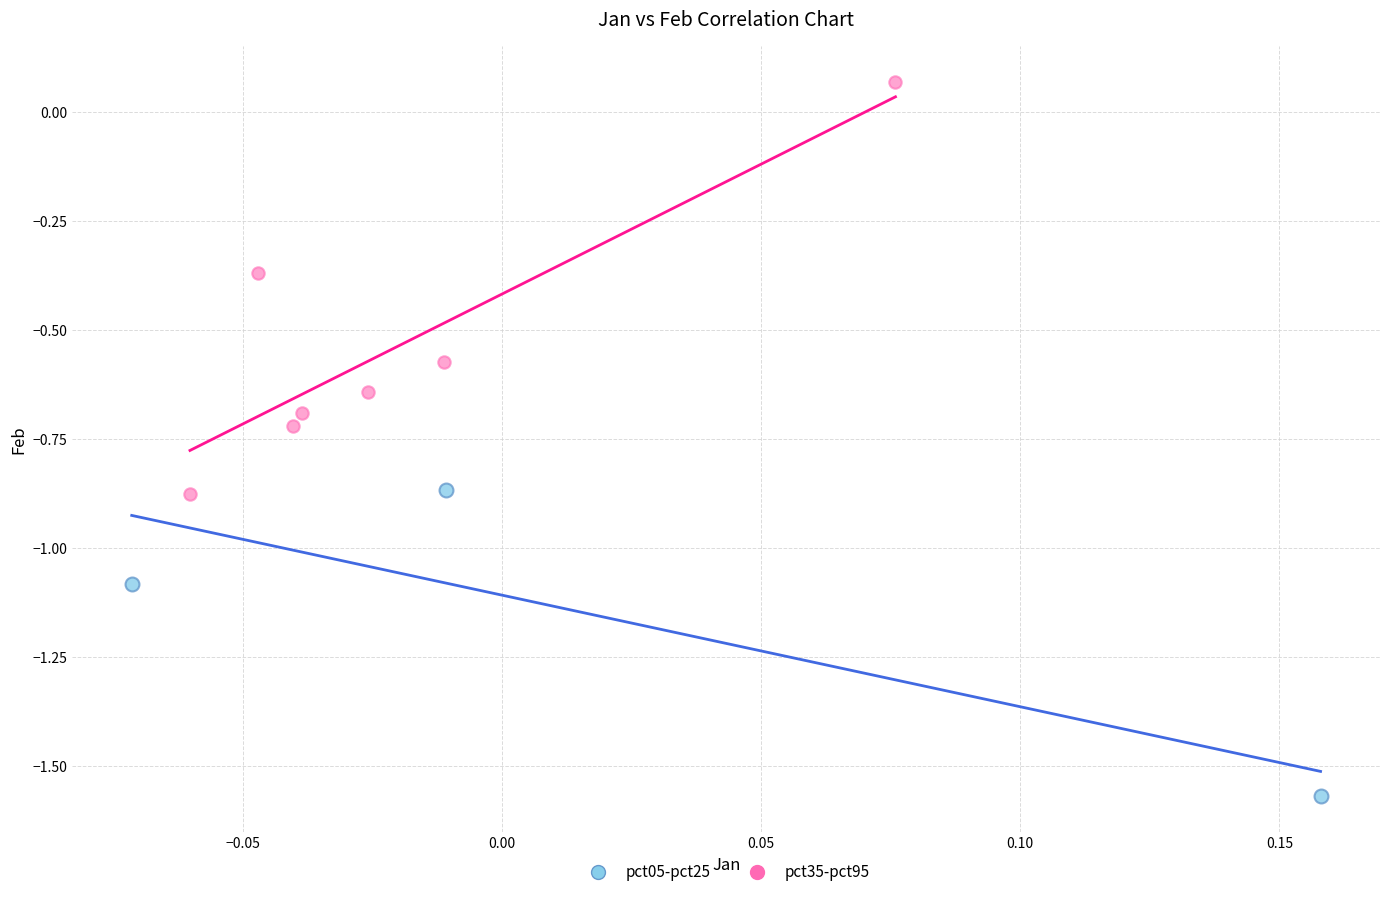

Which series reaches the maximum Y coordinate?

pct35-pct95